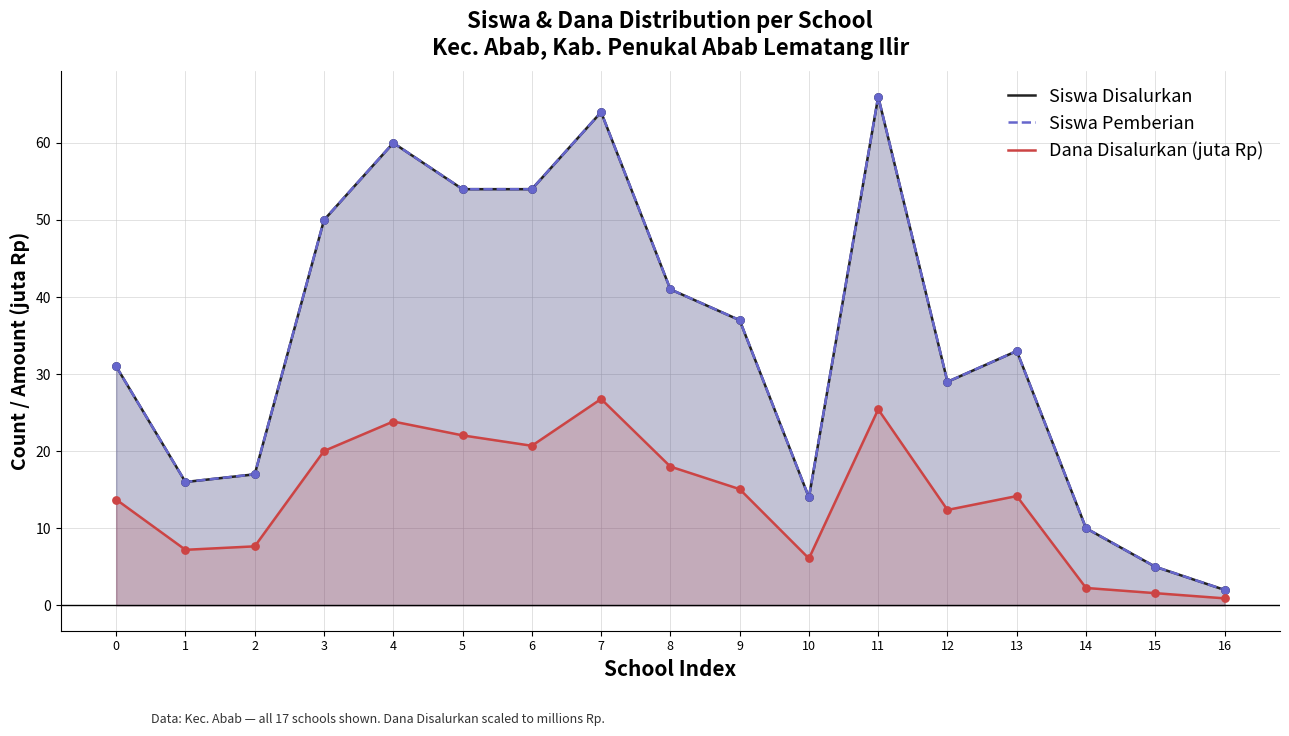

Which series reaches the minimum Y coordinate?

Dana Disalurkan (juta Rp)